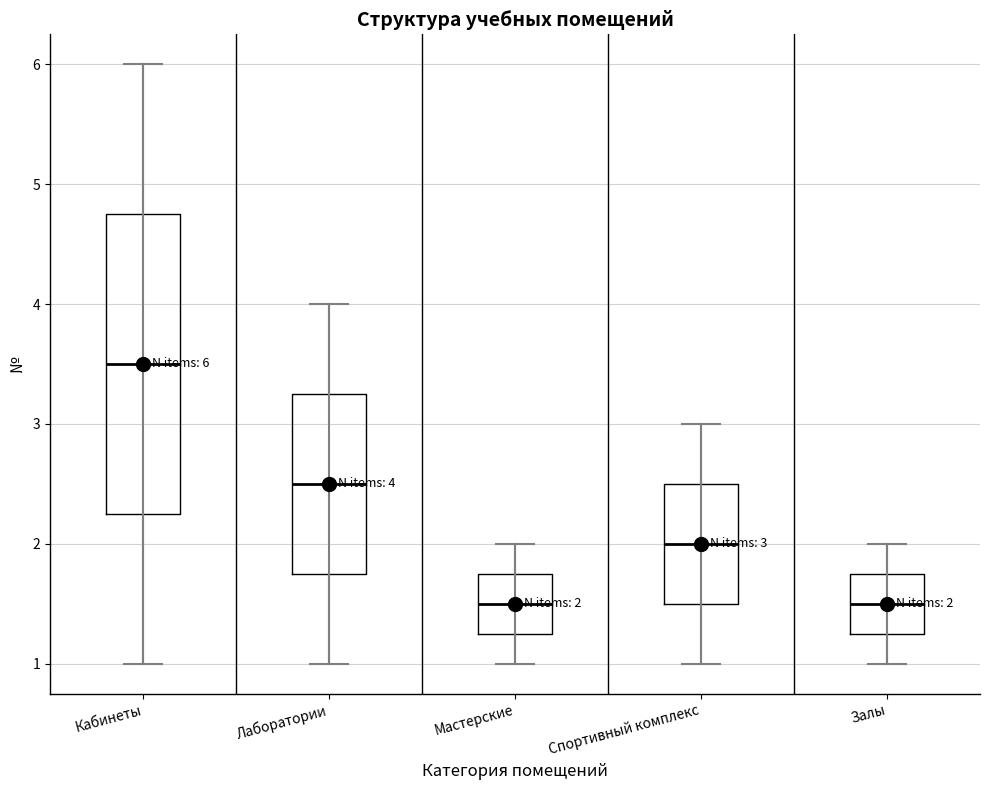

Comparing the boxes themselves (not the whiskers), which one is the tallest?

Кабинеты